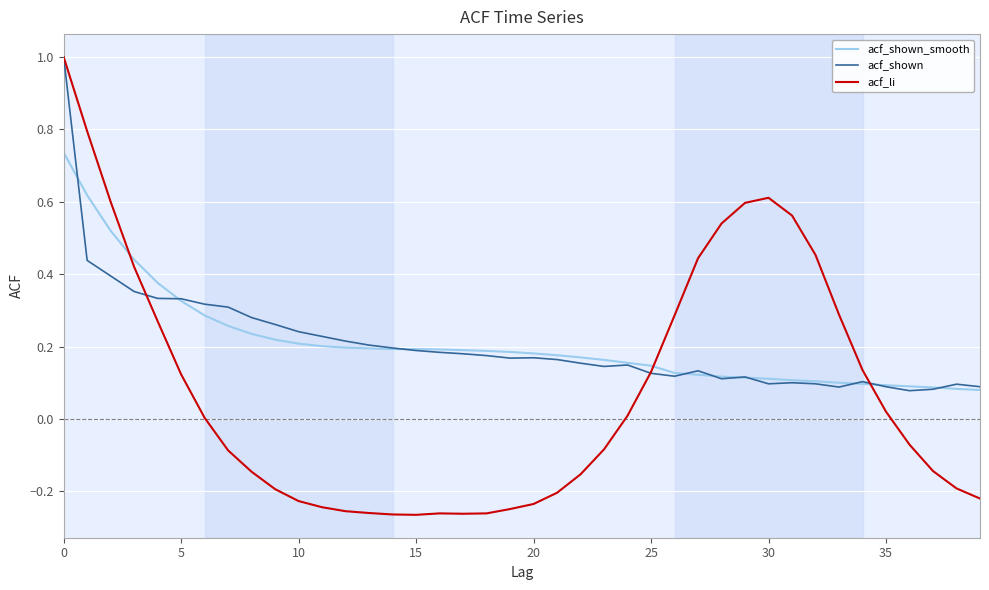

Which series has the widest spread of values?

acf_li